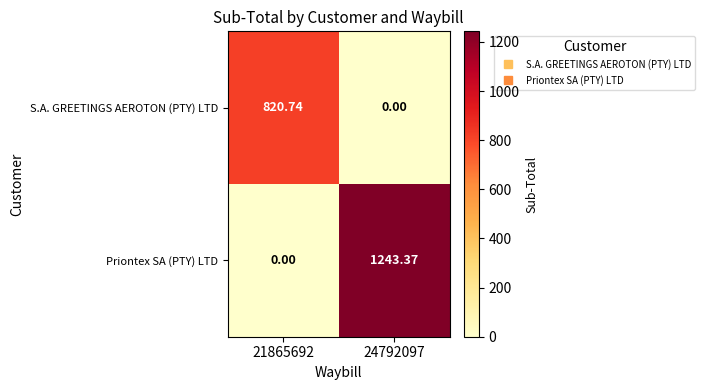

Rank the series by their maximum value, from highest to lowest.

Priontex SA (PTY) LTD, S.A. GREETINGS AEROTON (PTY) LTD